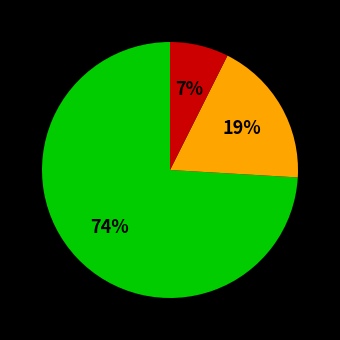

Count the number of slices in the pie.

3